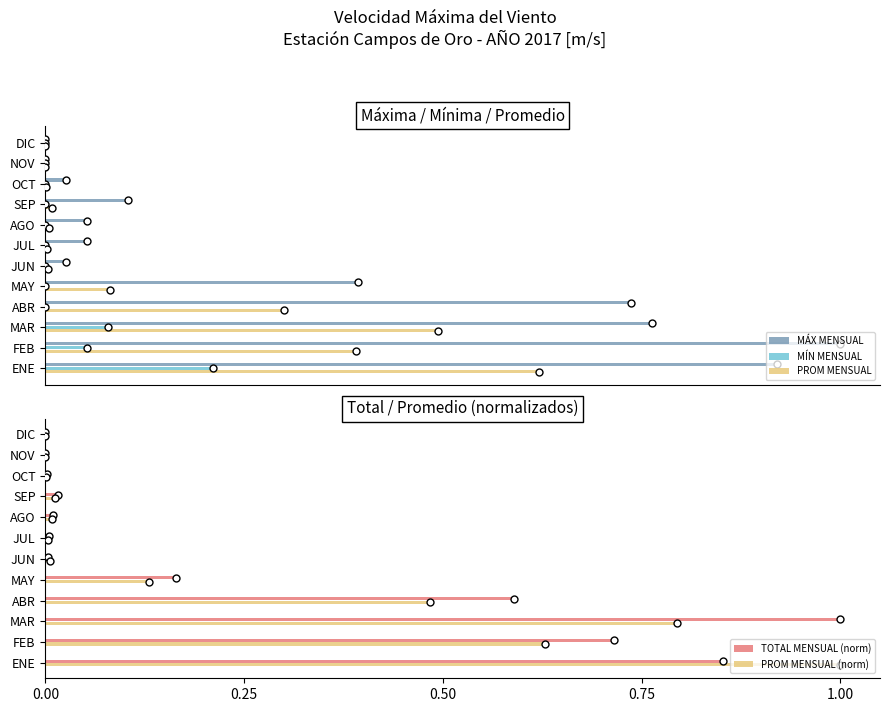

At how many categories does at least one series exceed 0?

10